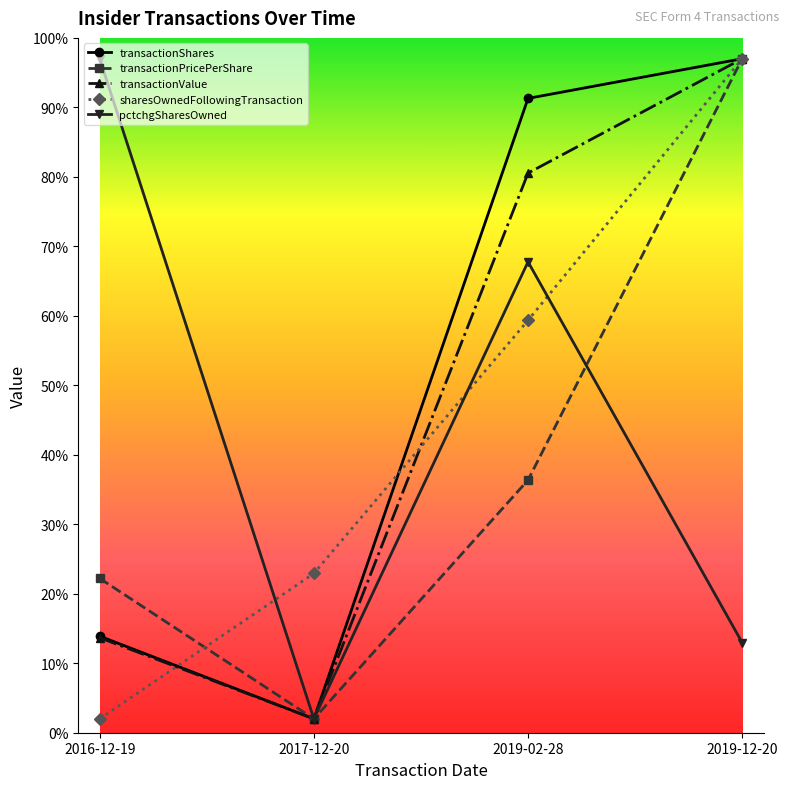

Which series ends up on top after the final intersection of sharesOwnedFollowingTransaction and pctchgSharesOwned?

sharesOwnedFollowingTransaction